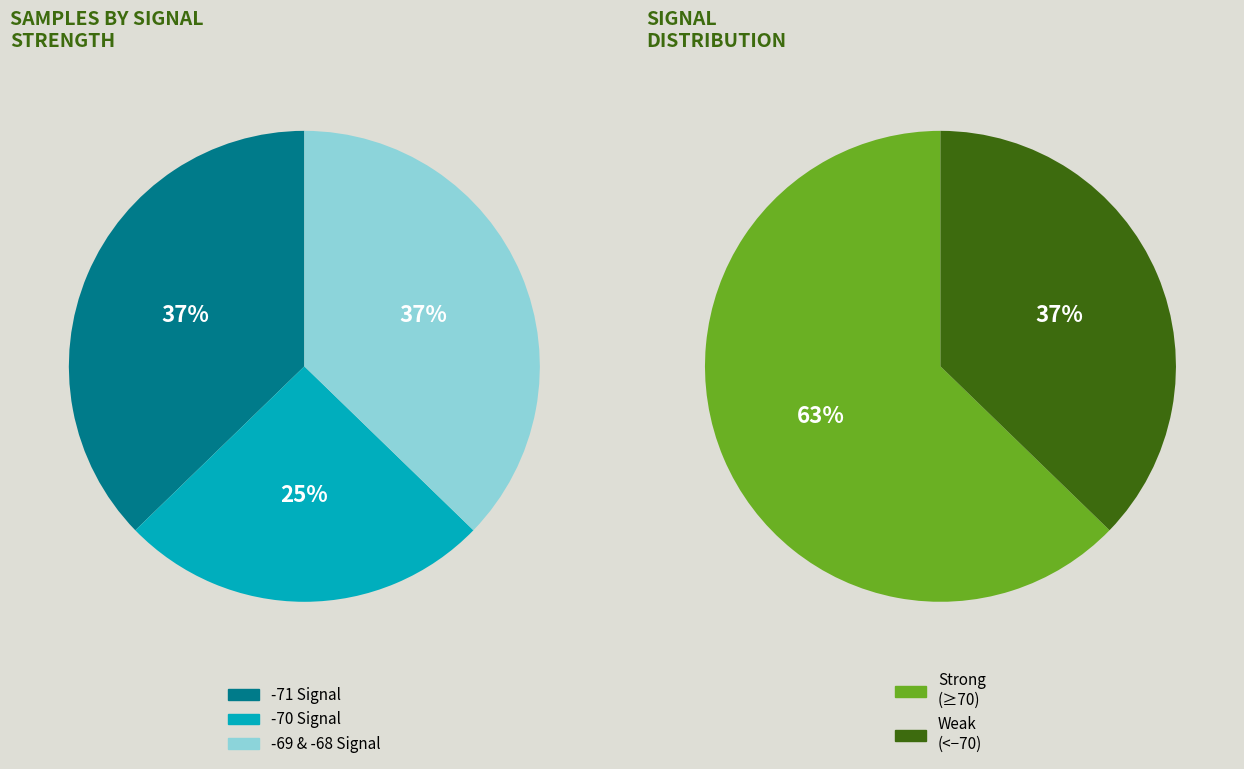

The 1 slice represents 1% of the pie. True or false?

False